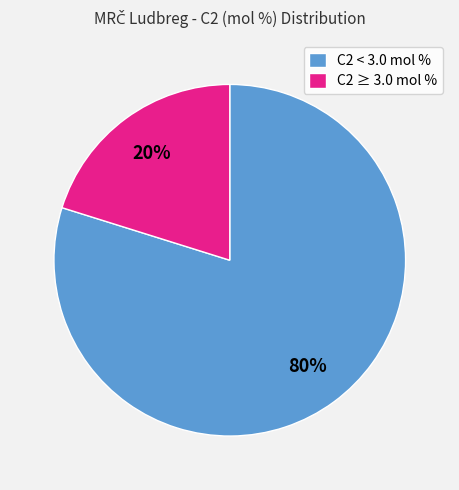

Which has a higher value, C2 ≥ 3.0 mol % or C2 < 3.0 mol %?

C2 < 3.0 mol %